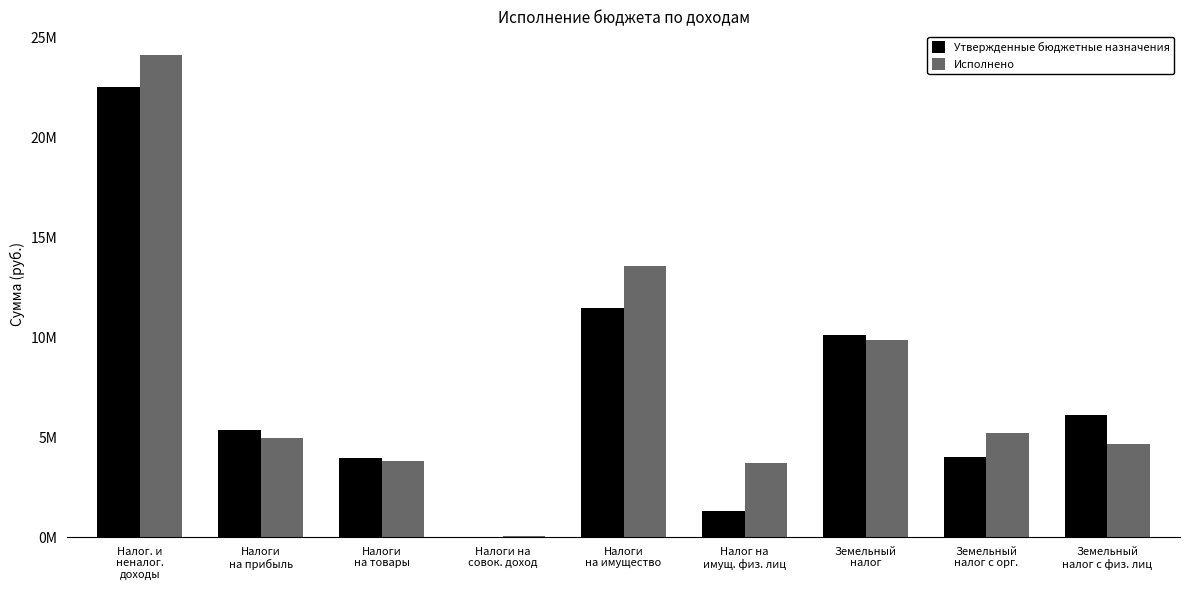

Where does the Исполнено series first go above 4931441?

Налог. и
неналог.
доходы